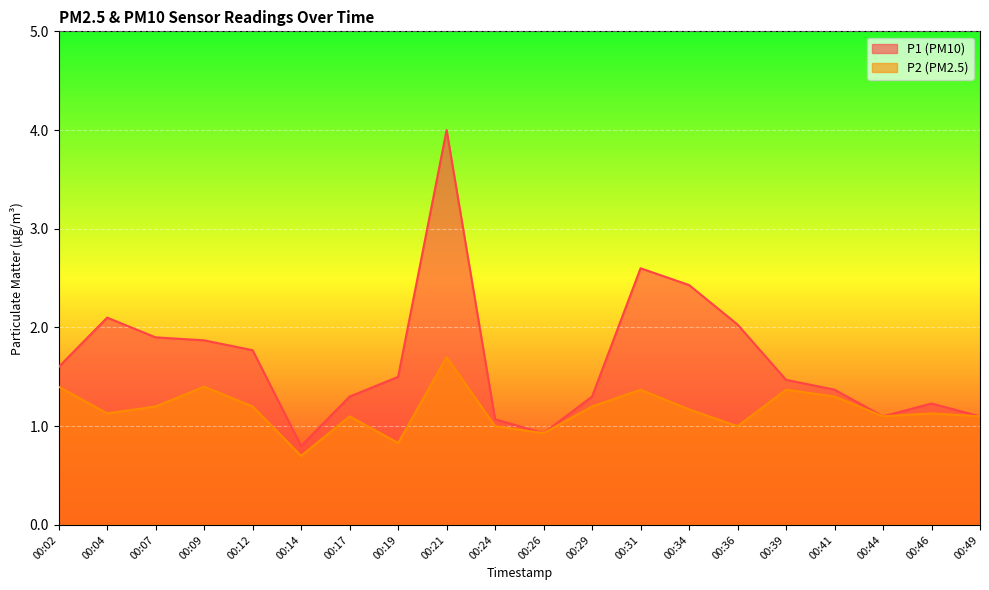

Between 00:09 and 00:17, which is larger?

00:09